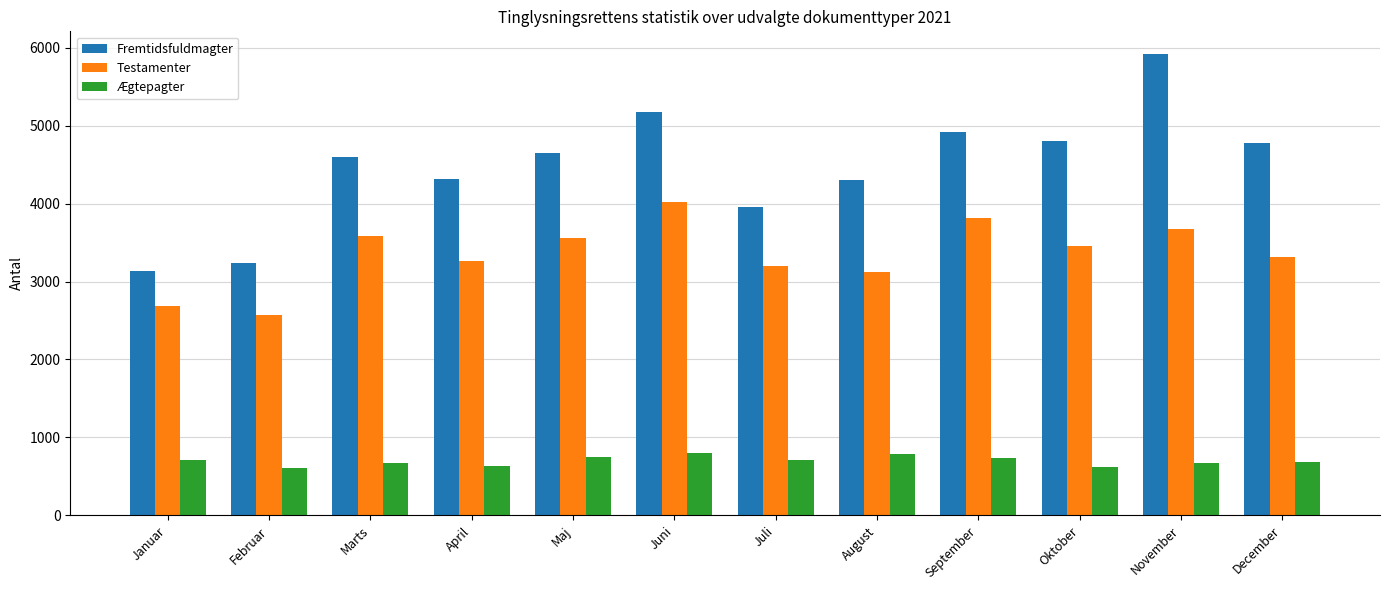

What is the maximum value shown in the chart?

5912